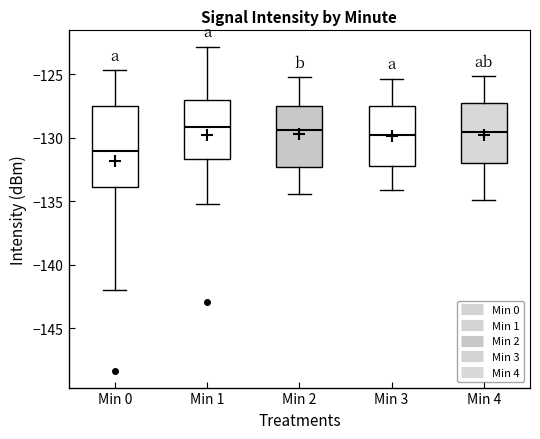

Which box has the lowest median line?

Min 0